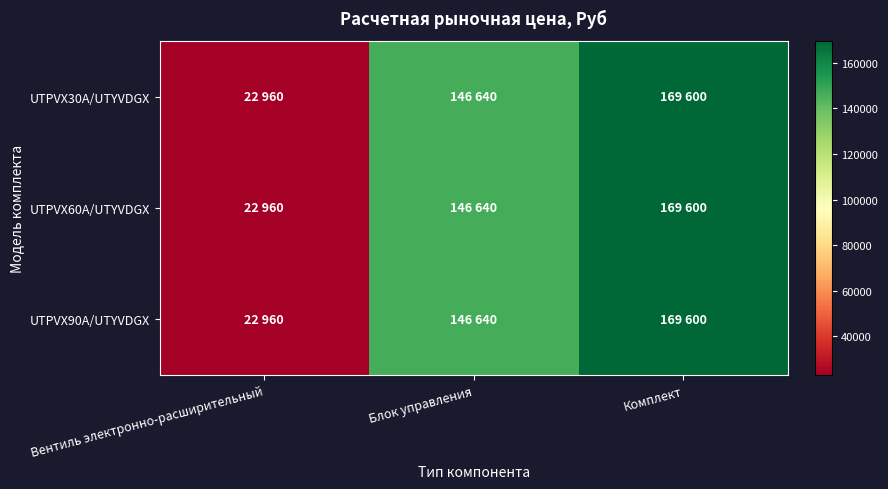

What is the total value across all series at Комплект?

508800